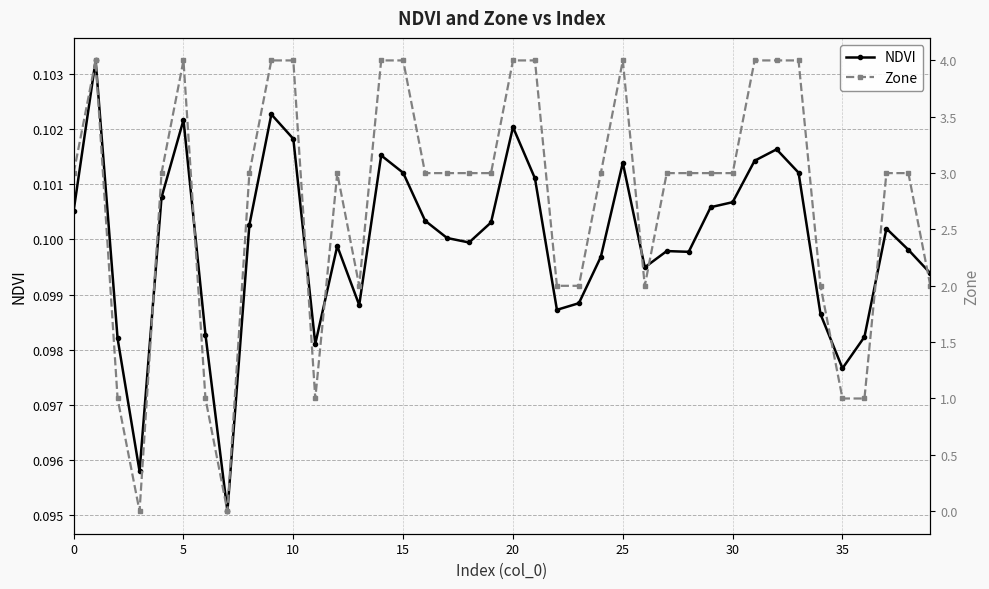

What is the sum of all Zone values?

110.0